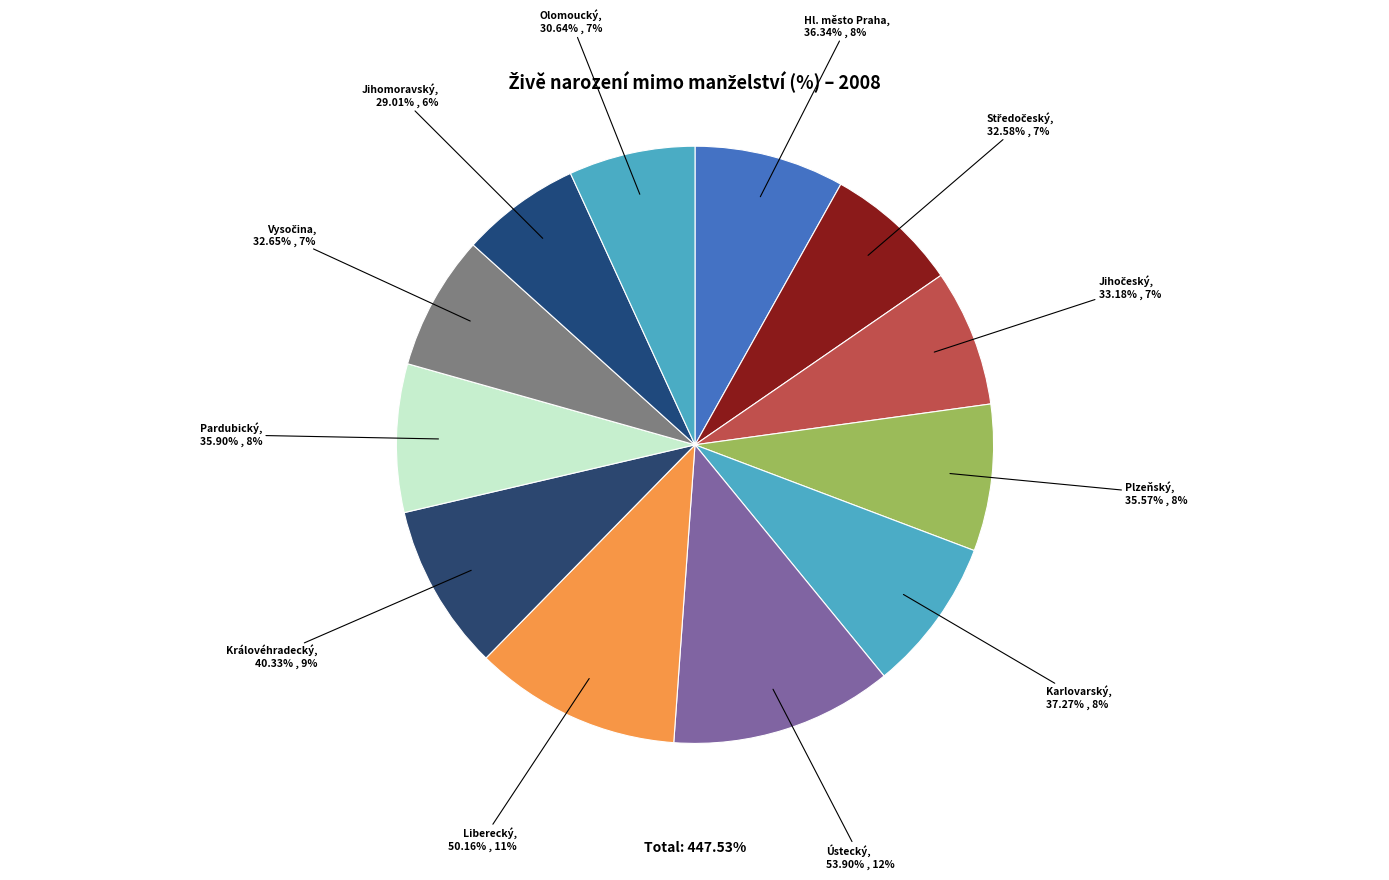

What is the smallest slice in the pie chart?

Jihomoravský